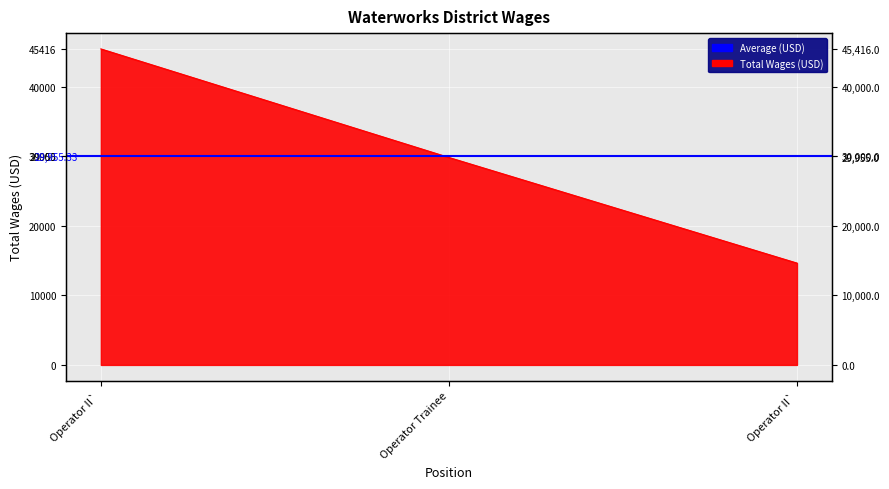

The value at Operator Trainee is 19505. True or false?

False